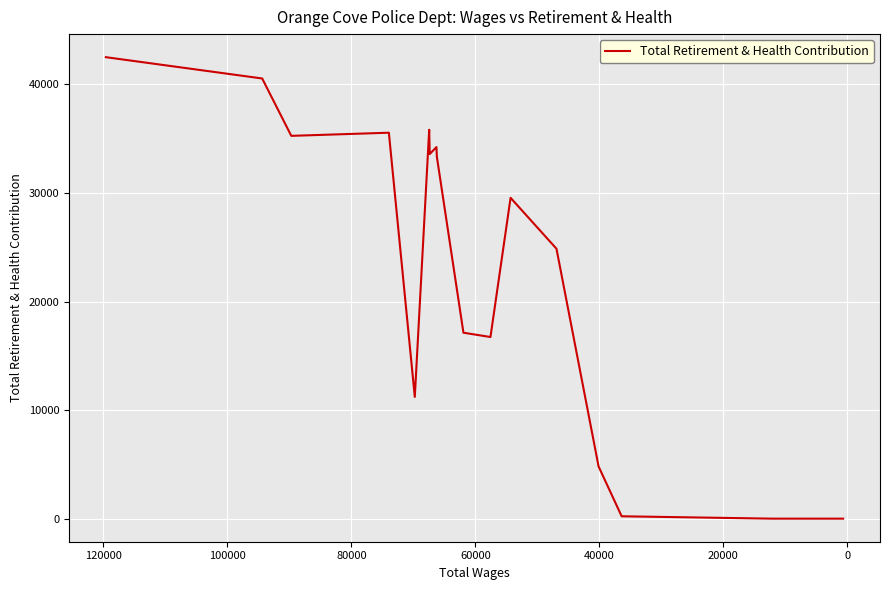

Reading left to right, transcribe all the data shown in this chart.

42509	40547	35262	35552	11214	35823	33585	34229	33334	17128	16732	29554	24864	4809	218	0	0	0	0	0